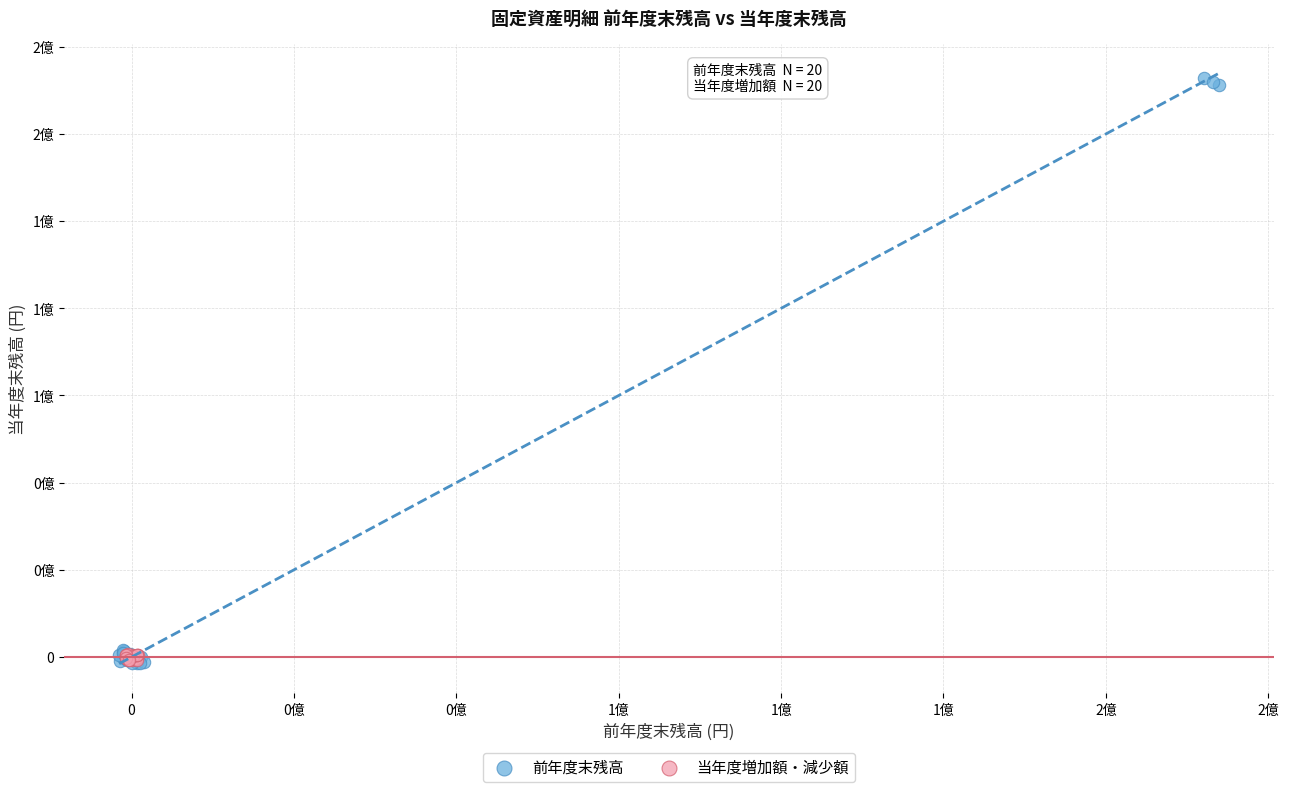

What are all the series names shown in the legend?

前年度末残高, 当年度増加額・減少額